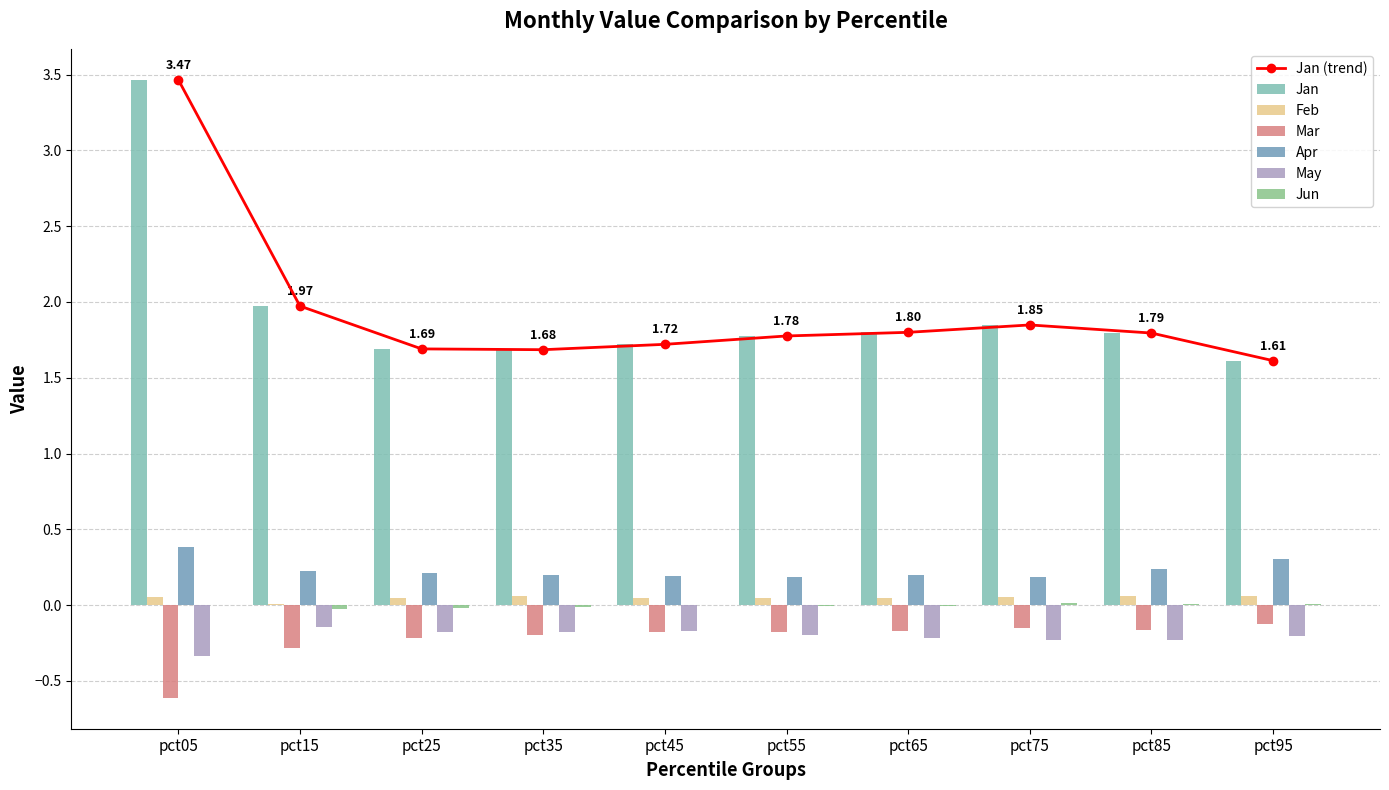

What is the value of the Feb bar at the 9th from the left?

0.1